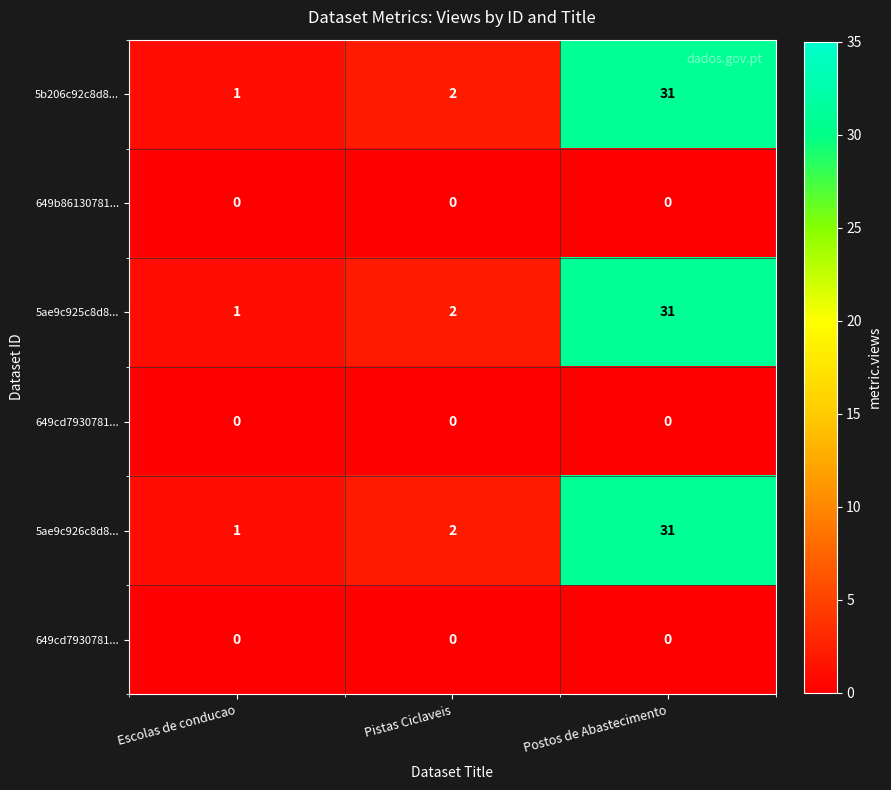

How many distinct data groups are displayed?

6